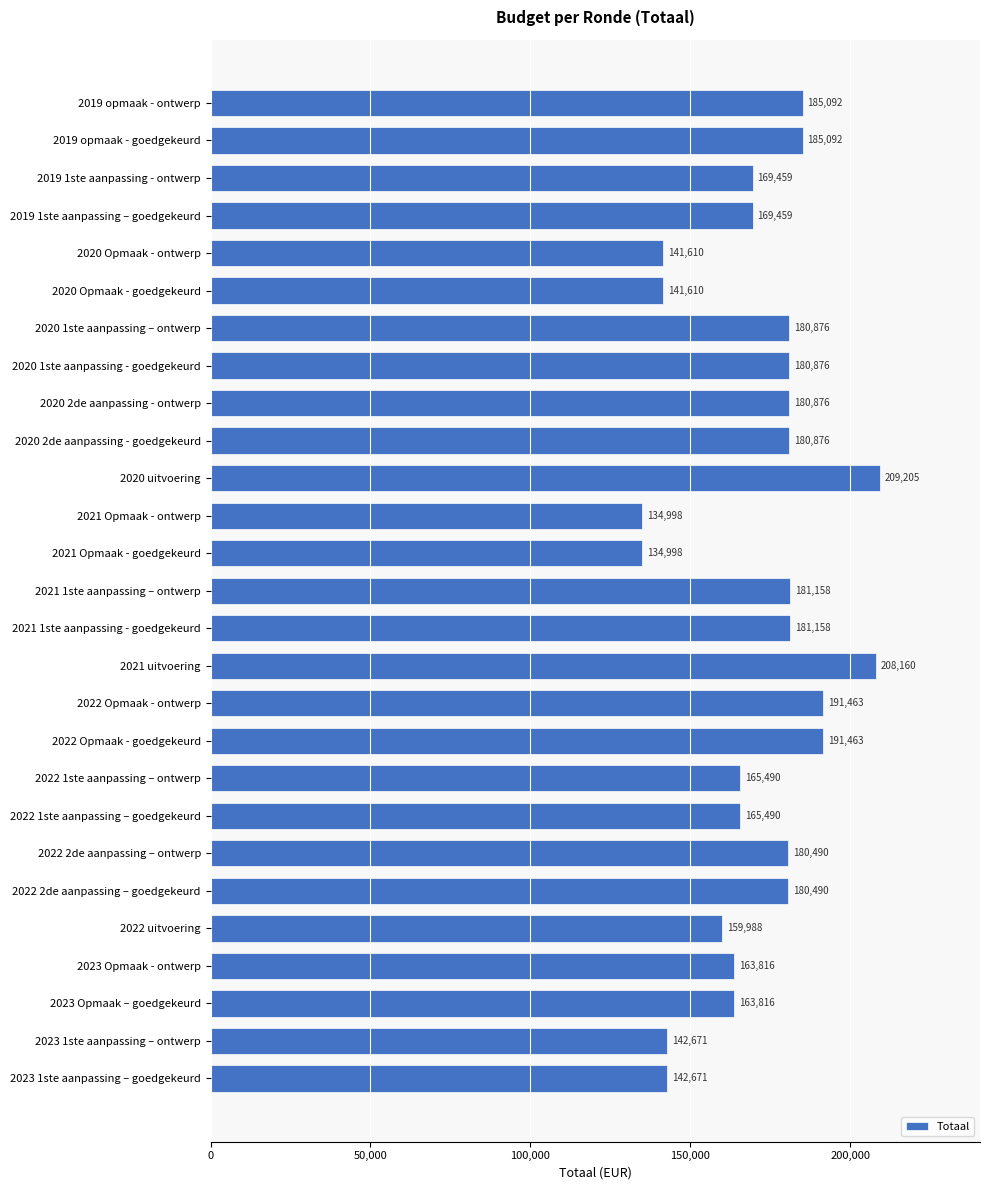

Reading bottom to top, extract all data points from this chart.

2023 1ste aanpassing – goedgekeurd=142671	2023 1ste aanpassing – ontwerp=142671	2023 Opmaak – goedgekeurd=163816	2023 Opmaak - ontwerp=163816	2022 uitvoering=159988	2022 2de aanpassing – goedgekeurd=180490	2022 2de aanpassing – ontwerp=180490	2022 1ste aanpassing – goedgekeurd=165490	2022 1ste aanpassing – ontwerp=165490	2022 Opmaak - goedgekeurd=191463	2022 Opmaak - ontwerp=191463	2021 uitvoering=208160	2021 1ste aanpassing - goedgekeurd=181158	2021 1ste aanpassing – ontwerp=181158	2021 Opmaak - goedgekeurd=134998	2021 Opmaak - ontwerp=134998	2020 uitvoering=209205	2020 2de aanpassing - goedgekeurd=180876	2020 2de aanpassing - ontwerp=180876	2020 1ste aanpassing - goedgekeurd=180876	2020 1ste aanpassing – ontwerp=180876	2020 Opmaak - goedgekeurd=141610	2020 Opmaak - ontwerp=141610	2019 1ste aanpassing – goedgekeurd=169459	2019 1ste aanpassing - ontwerp=169459	2019 opmaak - goedgekeurd=185092	2019 opmaak - ontwerp=185092